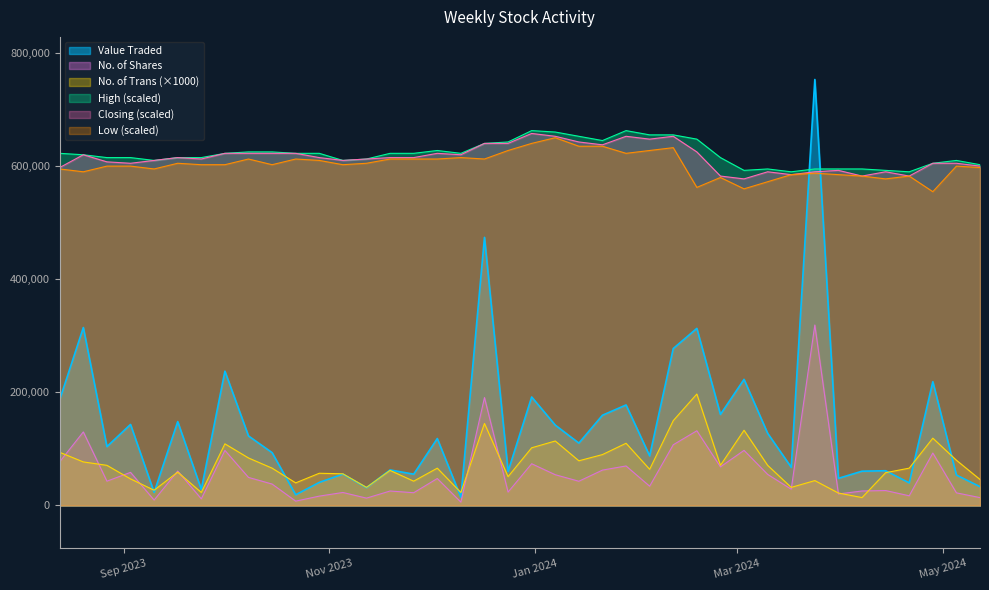

What value does the Closing series have at 18/02/2024?

2.5